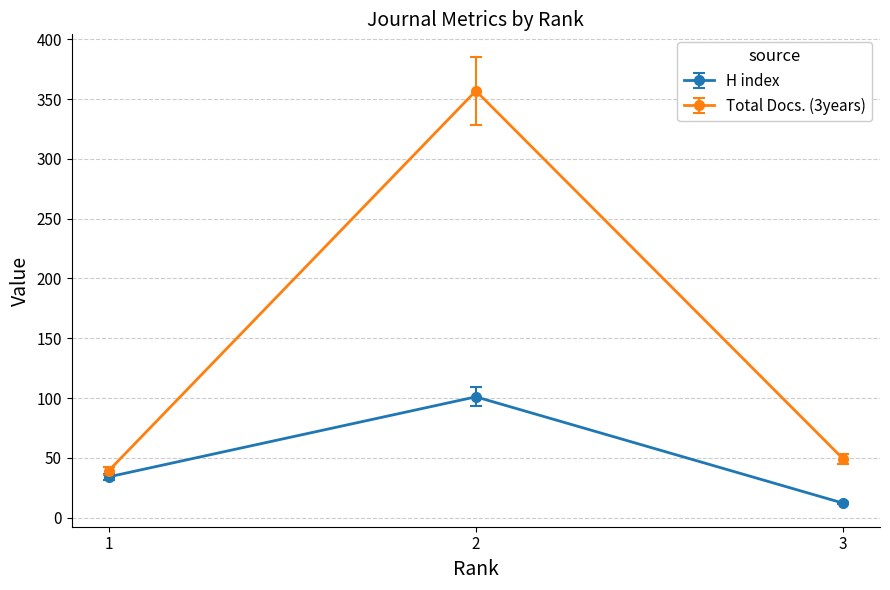

Which category has the highest value in the H index series?

2